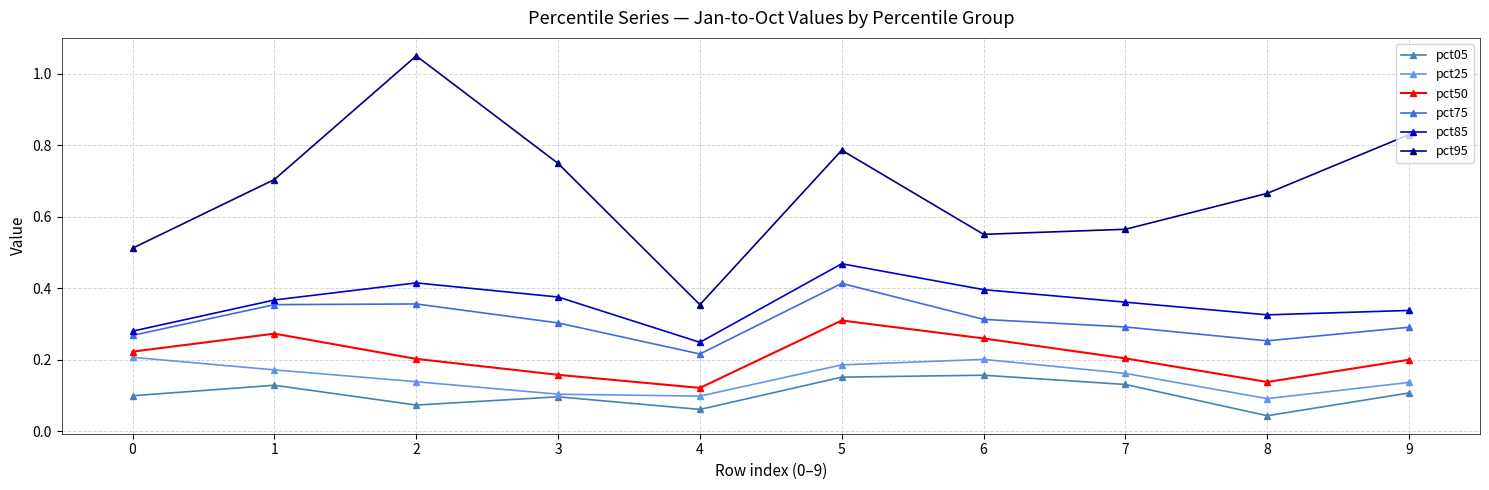

Which series has the largest range (max minus min)?

pct95